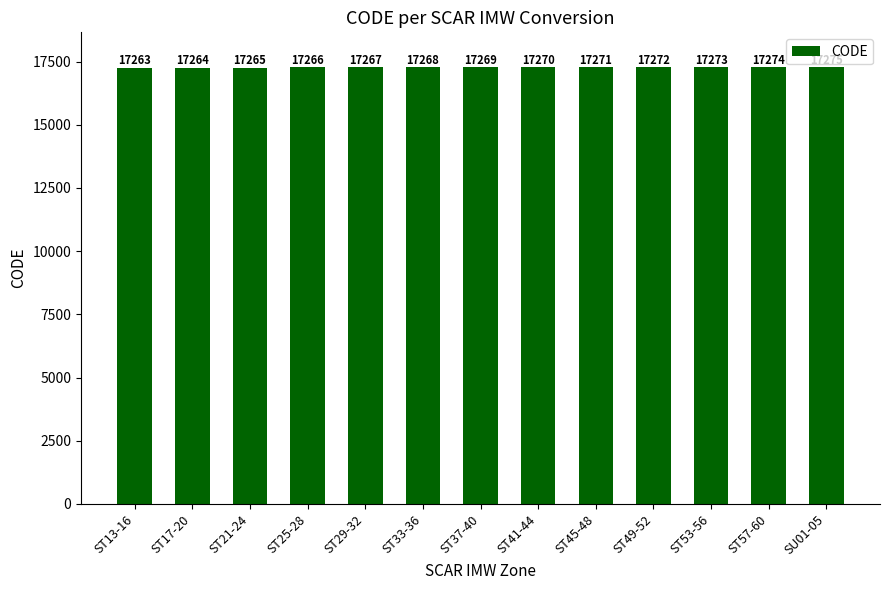

Reading left to right, extract all data points from this chart.

ST13-16=17263	ST17-20=17264	ST21-24=17265	ST25-28=17266	ST29-32=17267	ST33-36=17268	ST37-40=17269	ST41-44=17270	ST45-48=17271	ST49-52=17272	ST53-56=17273	ST57-60=17274	SU01-05=17275